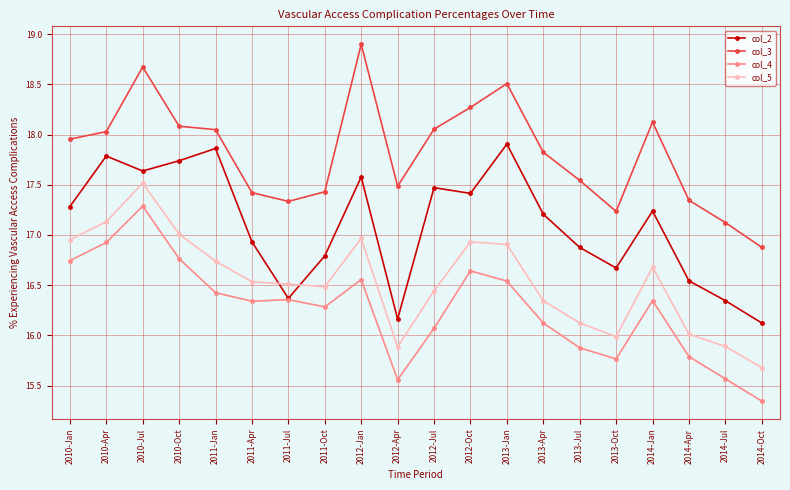

Is the value of col_5 at 2012-Apr greater than the value of col_4 at 2011-Apr?

No